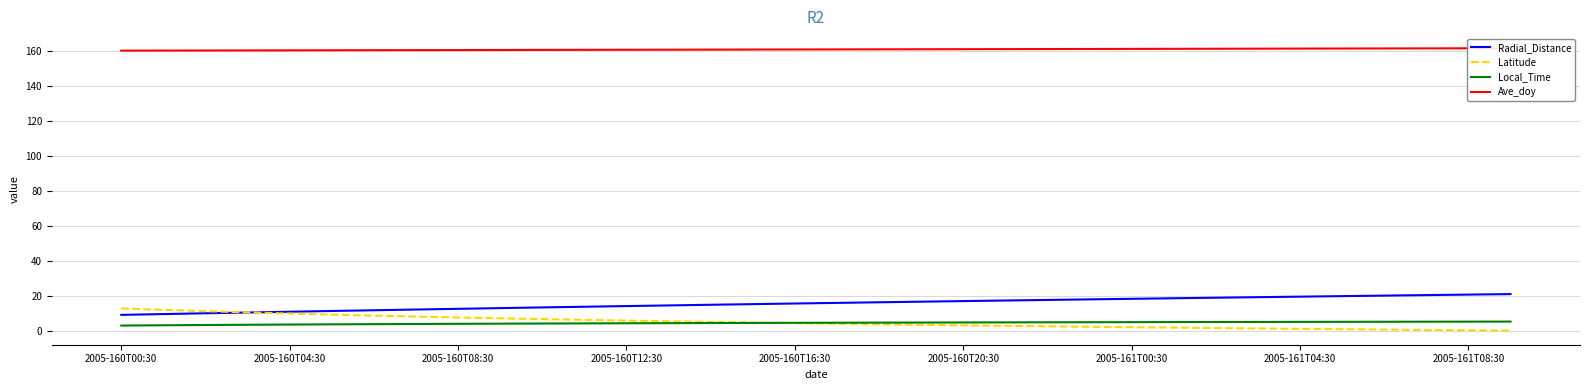

True or false: Local_Time and Radial_Distance intersect in this chart.

False